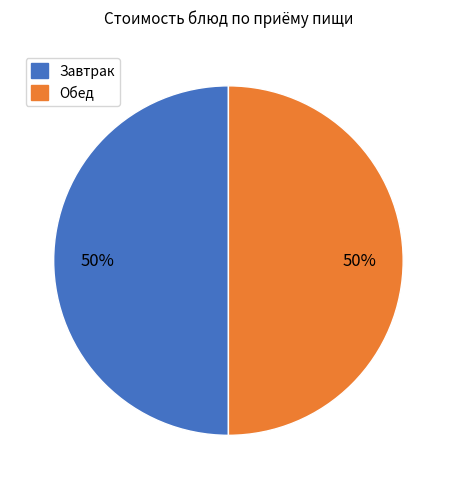

The Обед slice represents 56% of the pie. True or false?

False